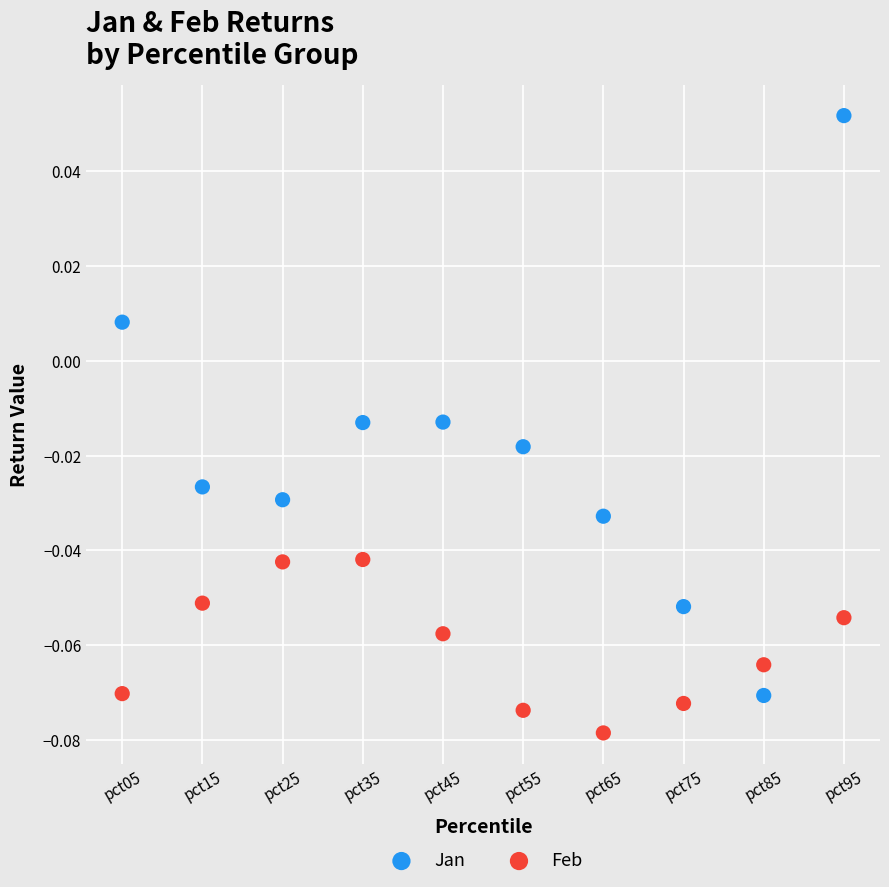

Which series has the largest Y range (max minus min)?

Jan